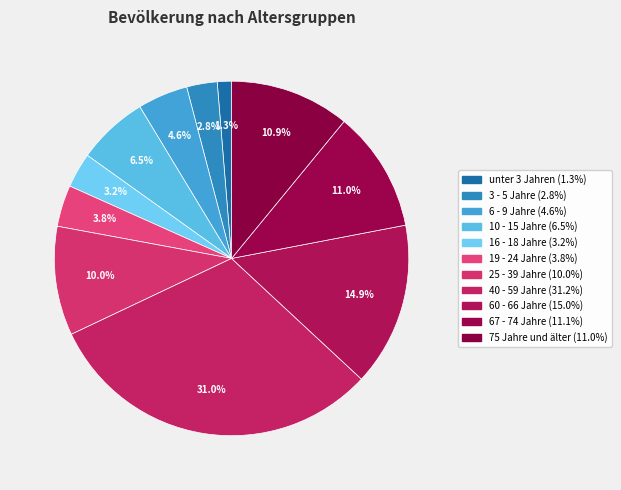

Which category has the biggest portion of the pie?

40 - 59 Jahre